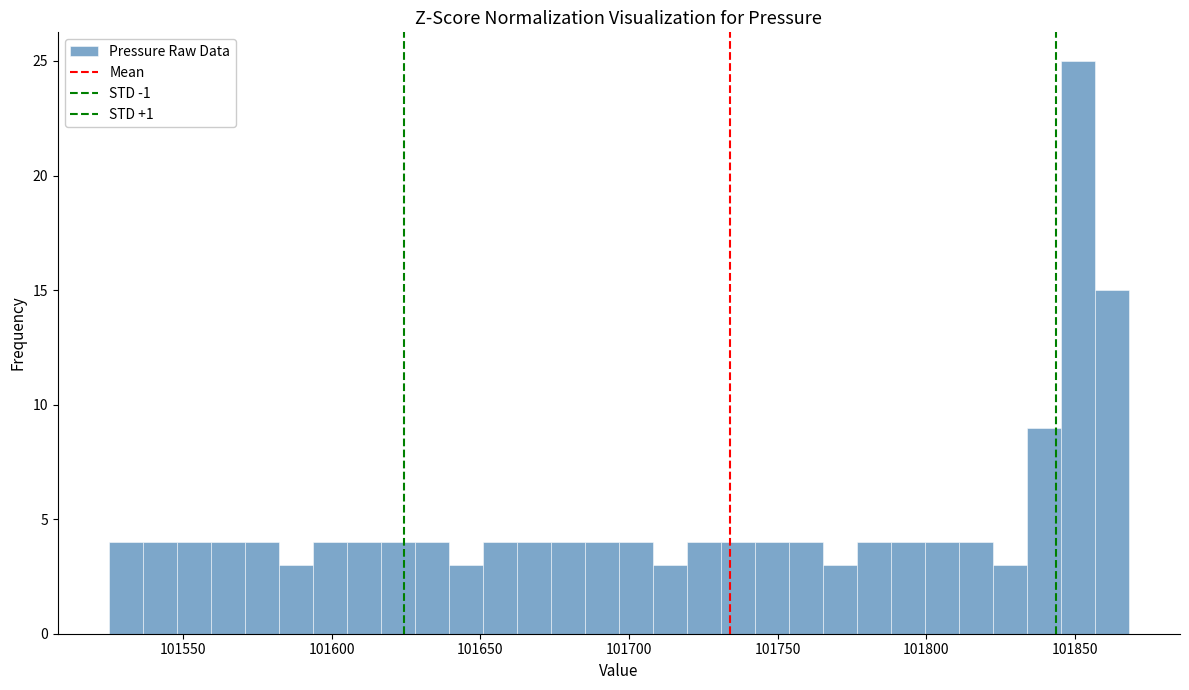

Read against the x-axis, roughly where is the centre of the tallest bar?

101850